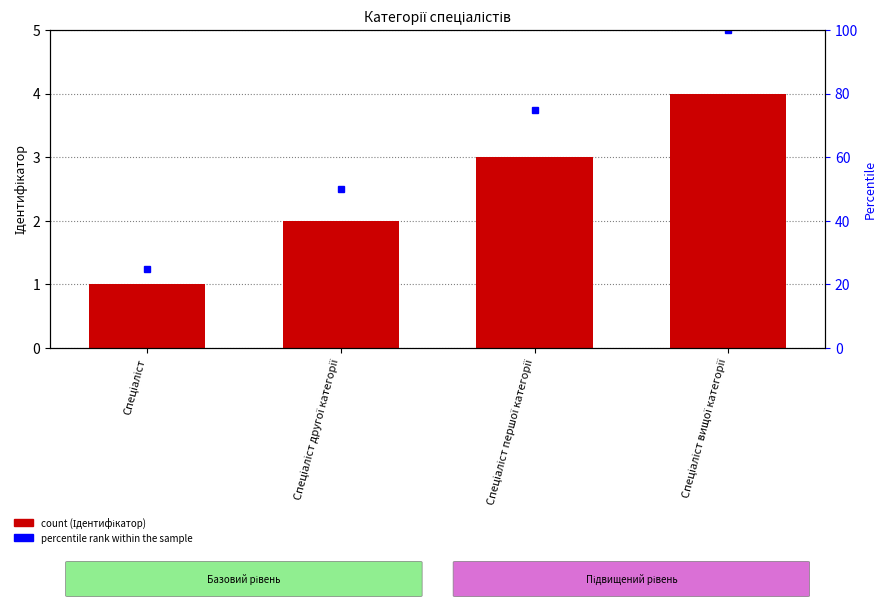

The chart shows a value of 1 at Спеціаліст. True or false?

False